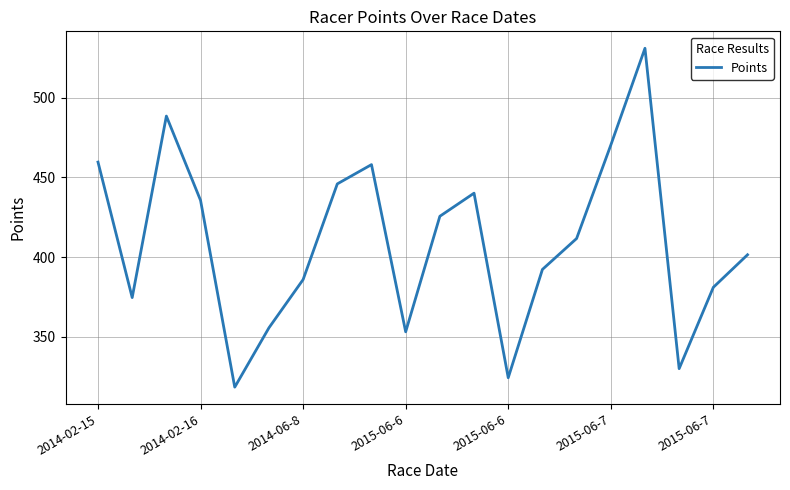

What is the maximum value shown in the chart?

531.0